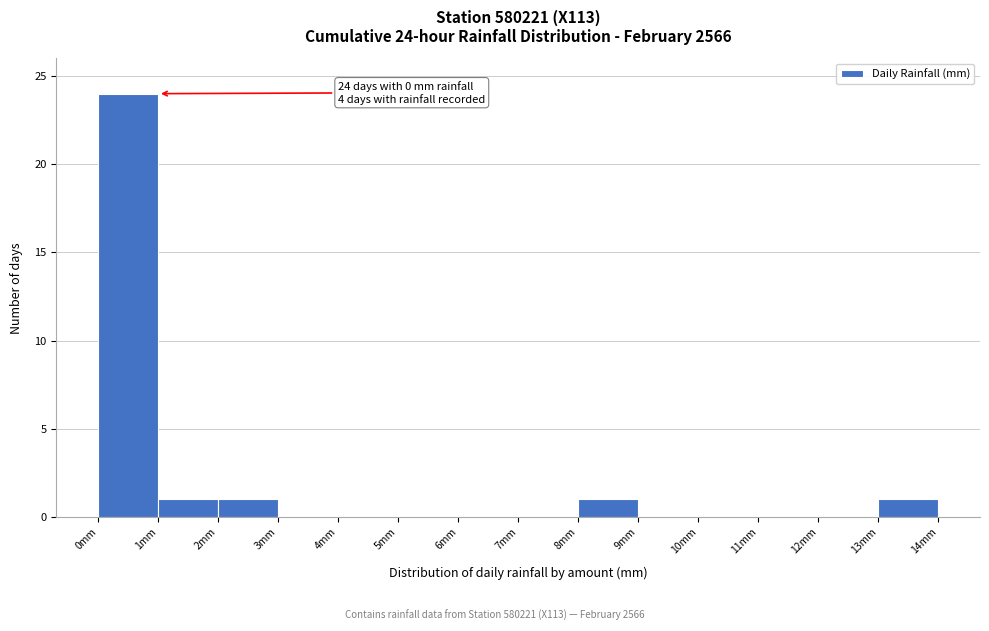

Over which range of the x-axis is the bar tallest?

0 to 1